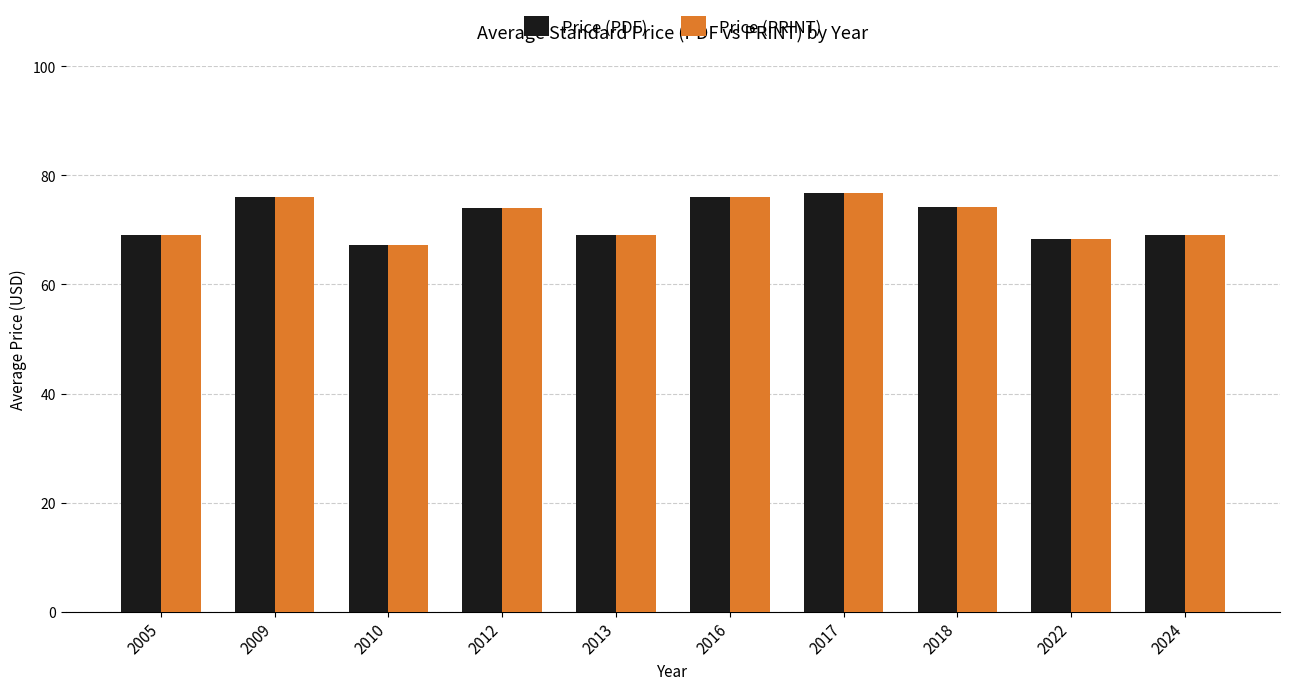

What is the maximum value shown in the chart?

76.8